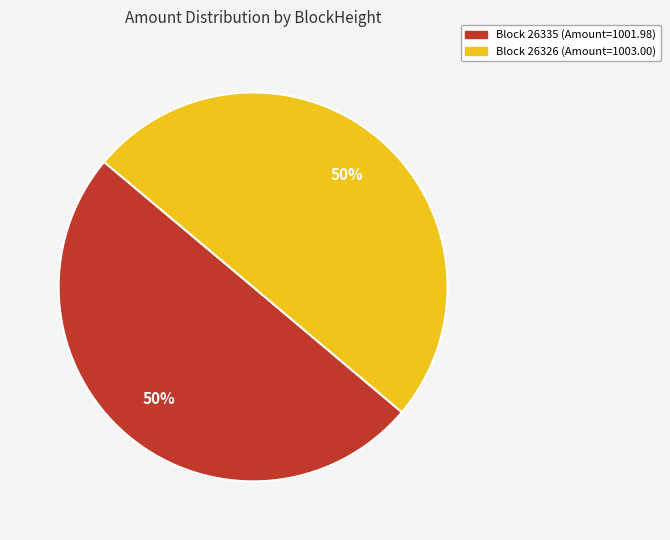

To the nearest percent, what is the average slice percentage?

50%